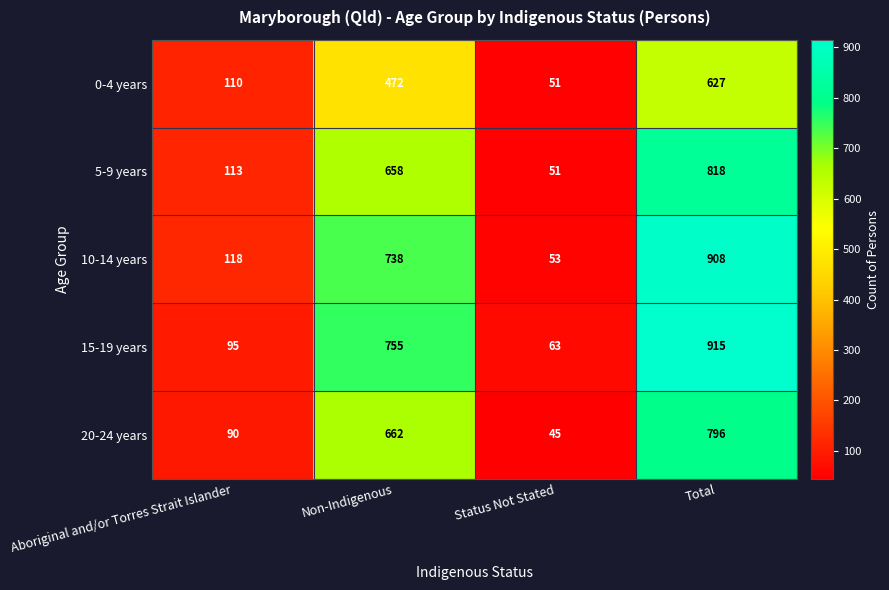

Count the number of categories in the chart.

4